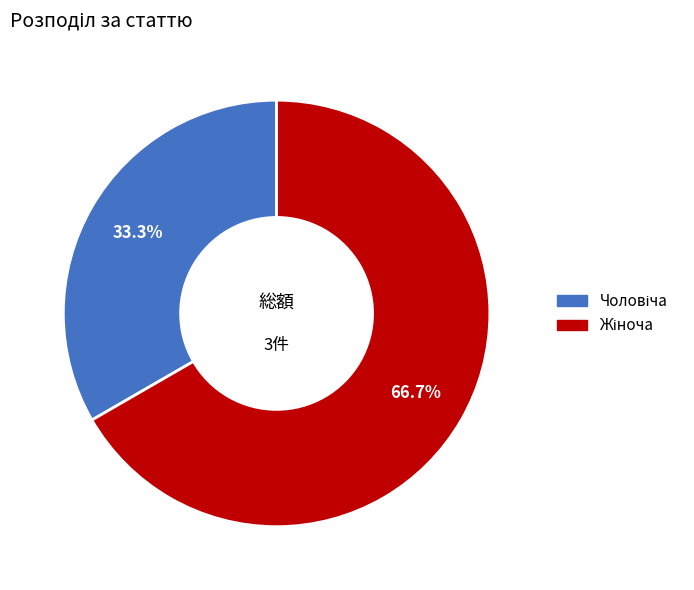

Is there any slice that represents more than half of the pie?

Yes